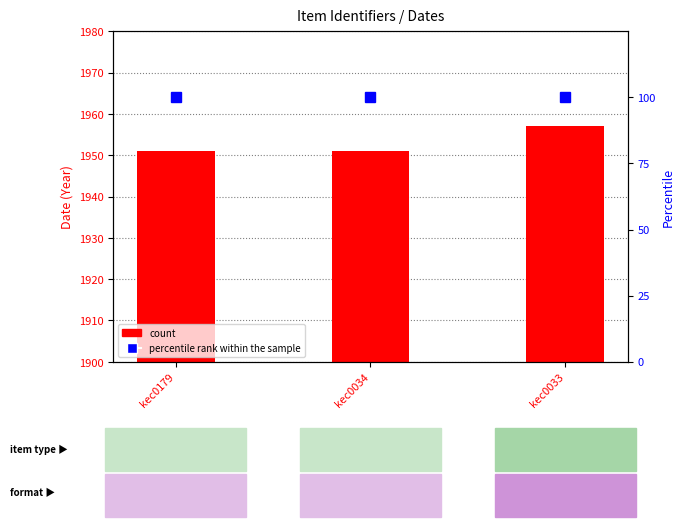

What is the value of the count bar at the 1st from the left?

1951